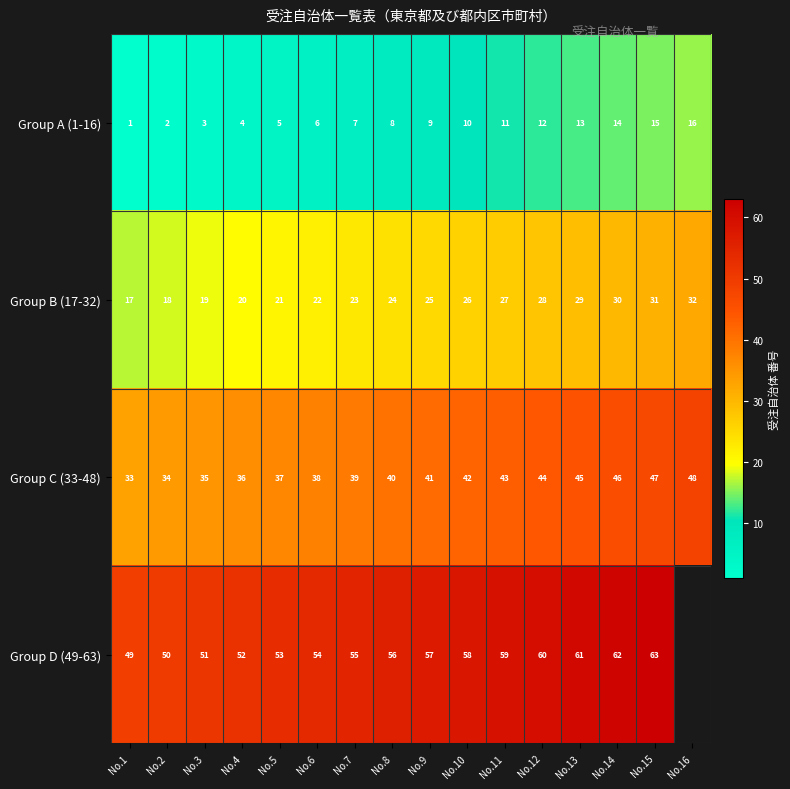

Rank the categories by Group B (17-32) value from highest to lowest.

No.16, No.15, No.14, No.13, No.12, No.11, No.10, No.9, No.8, No.7, No.6, No.5, No.4, No.3, No.2, No.1